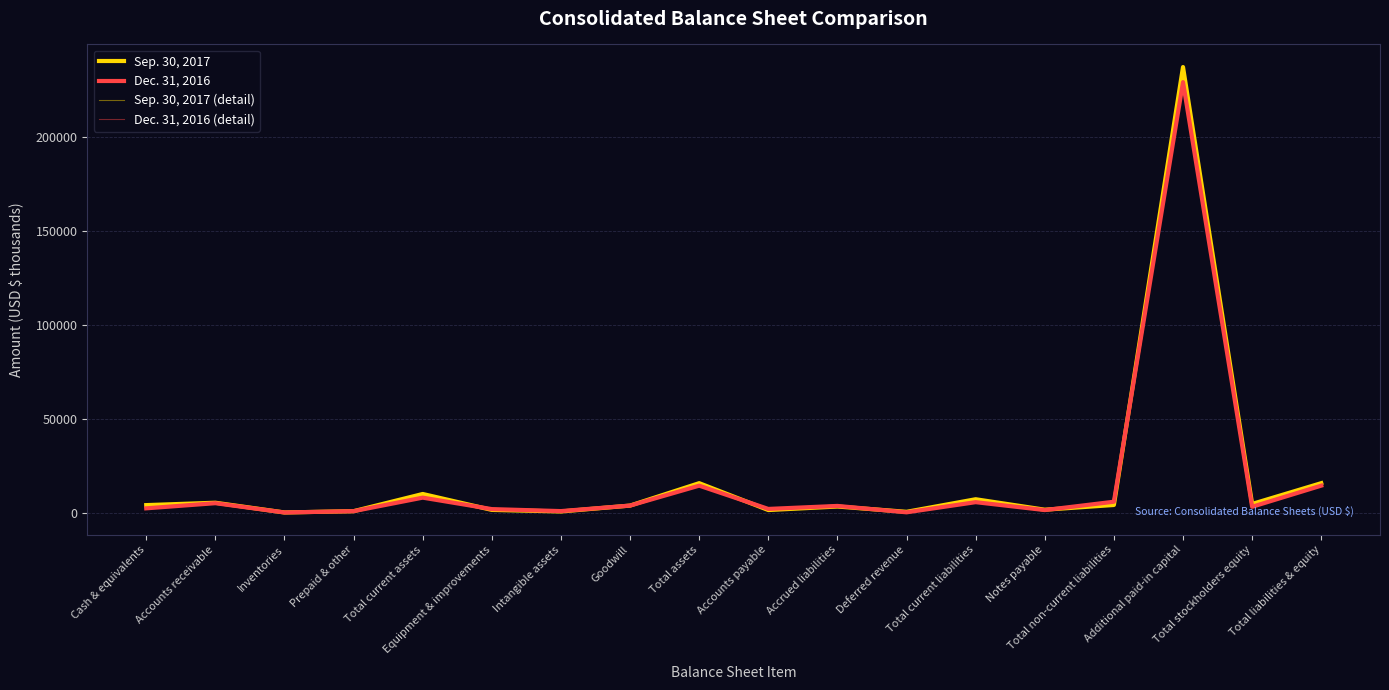

Which series has the largest total across all categories?

Sep. 30, 2017 (detail)